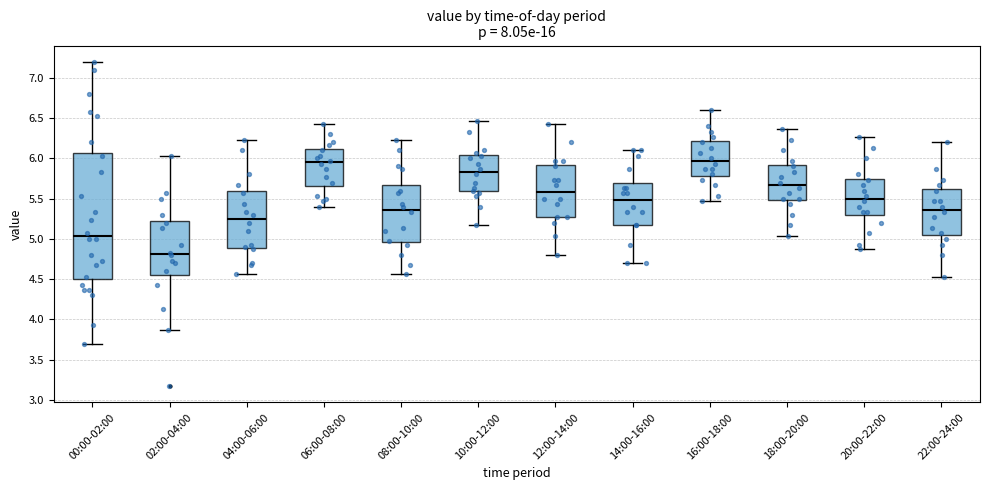

Which box is the tallest, from its lower edge to its upper edge?

00:00-02:00